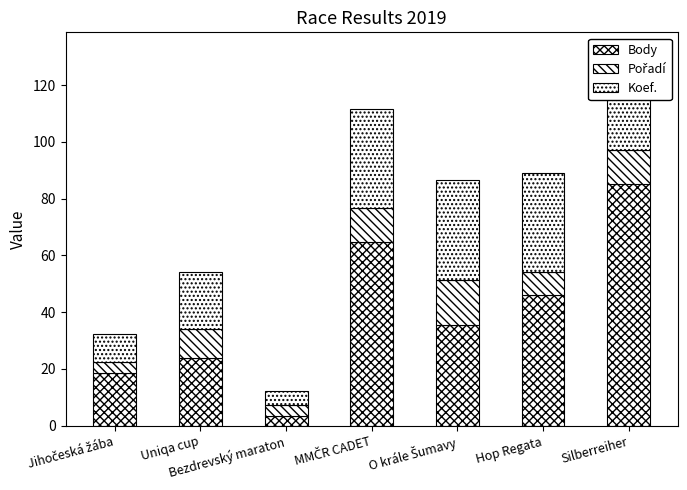

What is the maximum value for Body?

85.0